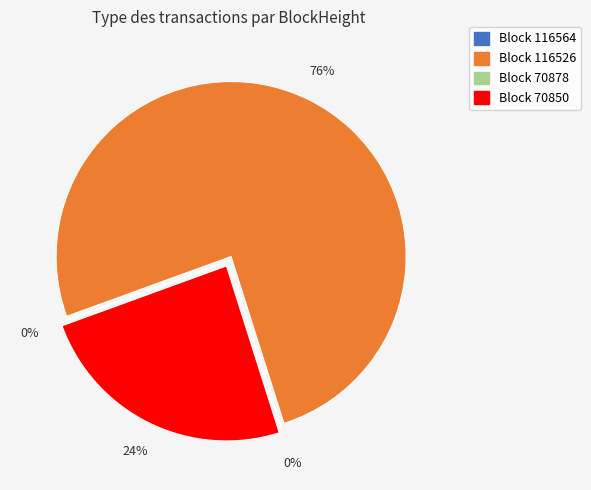

What percentage is the 70850 slice, to the nearest percent?

24%